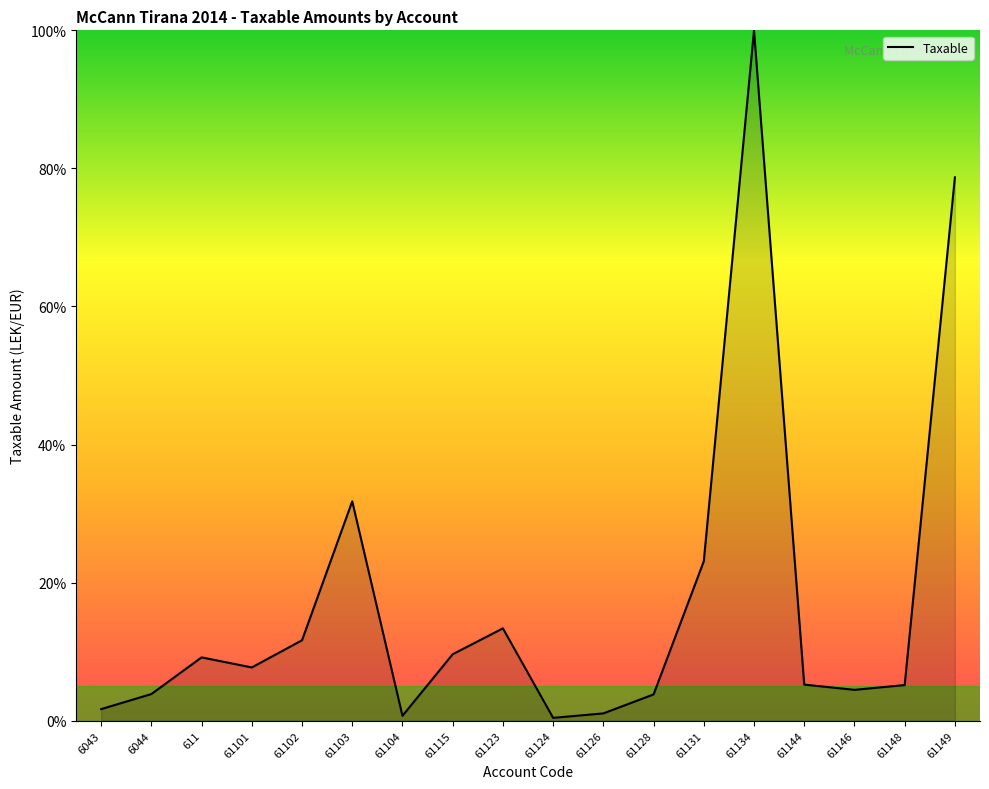

Where is the data nearest to the value 50?

61103